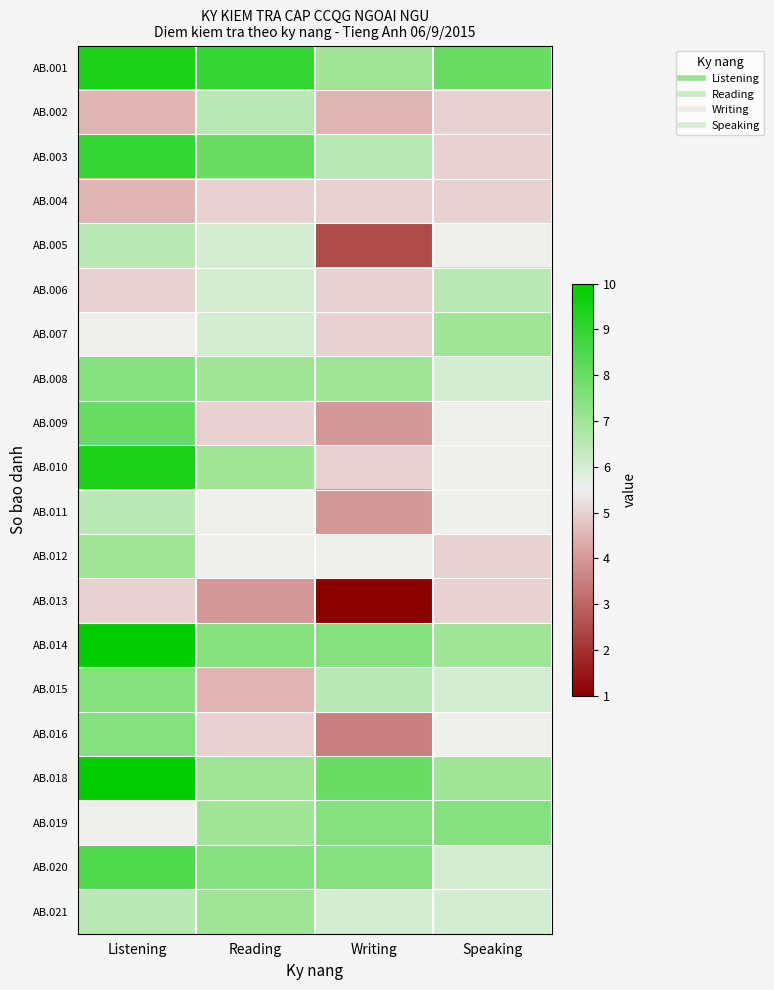

Which has a higher value, Reading or Writing?

Reading